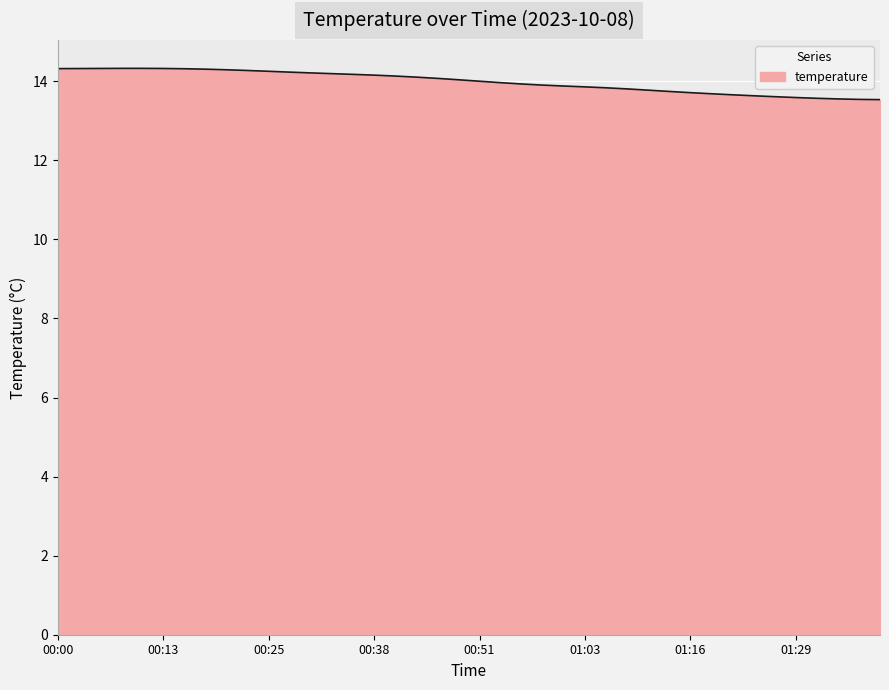

What is the minimum value shown in the chart?

13.5